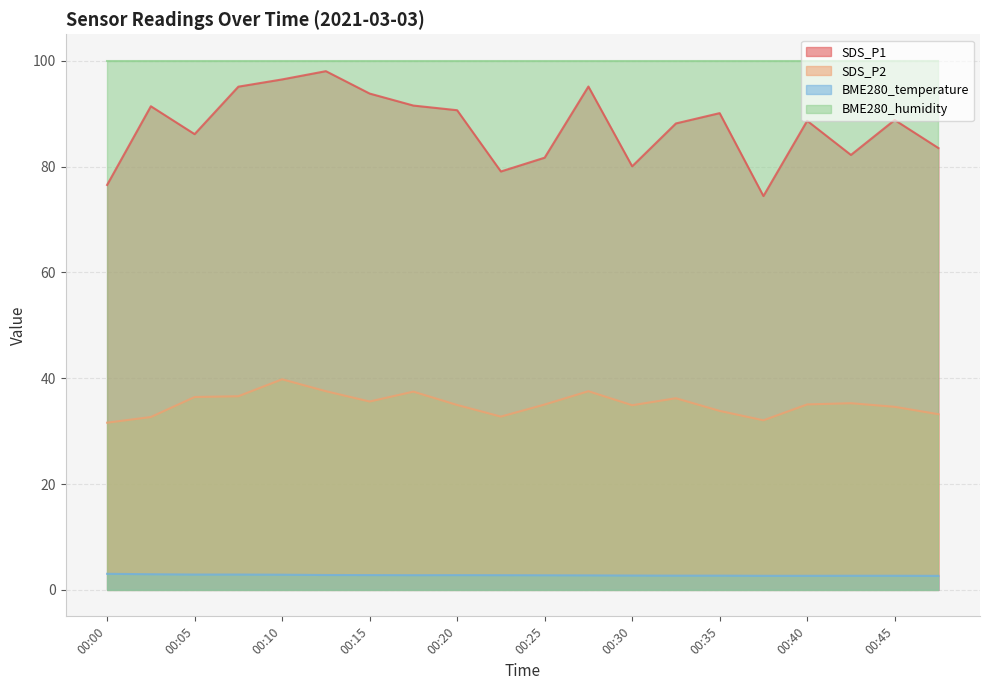

The SDS_P2 series shows 34.6 at 00:45. True or false?

True